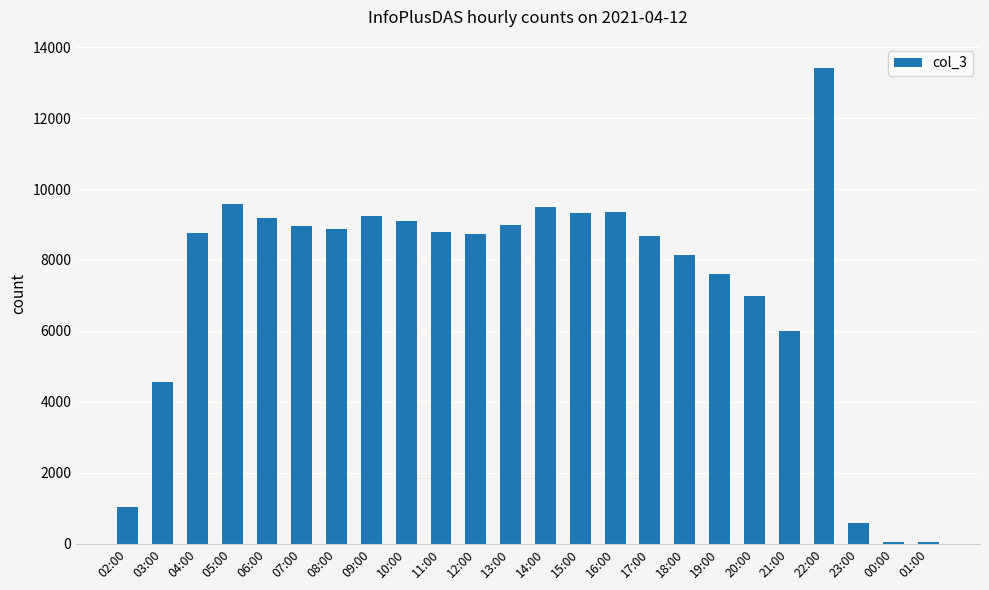

True or false: the data shows 9343 at 16:00.

True